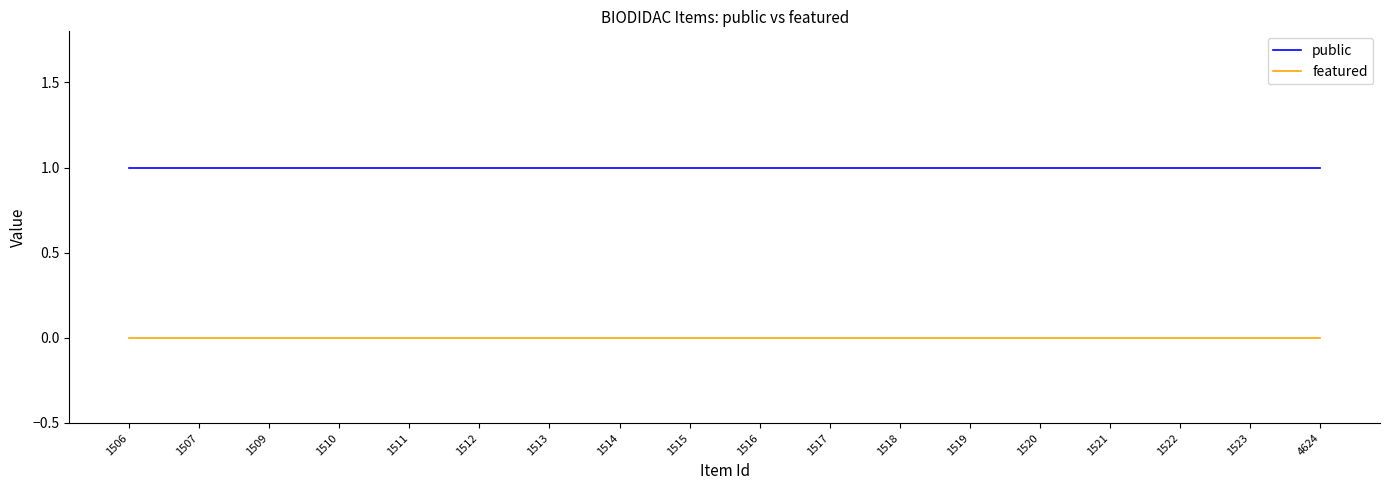

How many lines are shown in the chart?

2